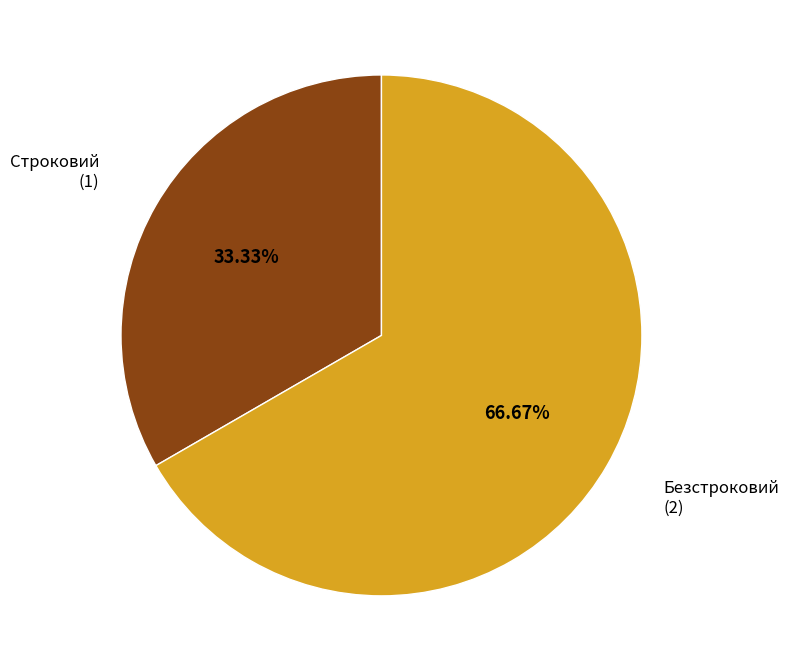

To the nearest percent, what portion does Безстроковий represent?

67%